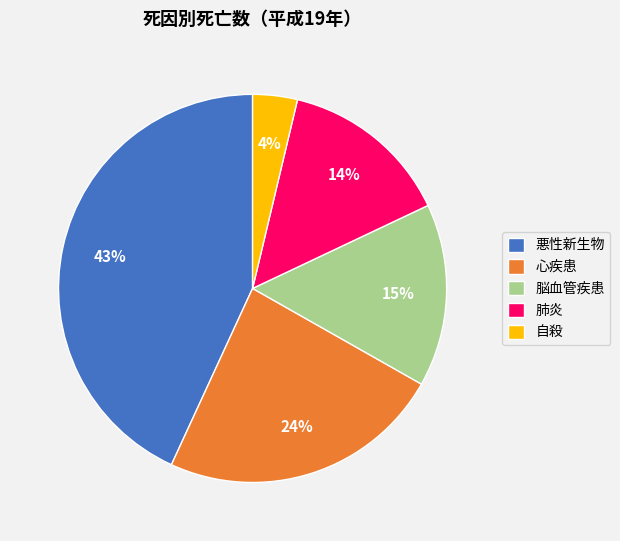

Rank the categories by value from highest to lowest.

悪性新生物, 心疾患, 脳血管疾患, 肺炎, 自殺